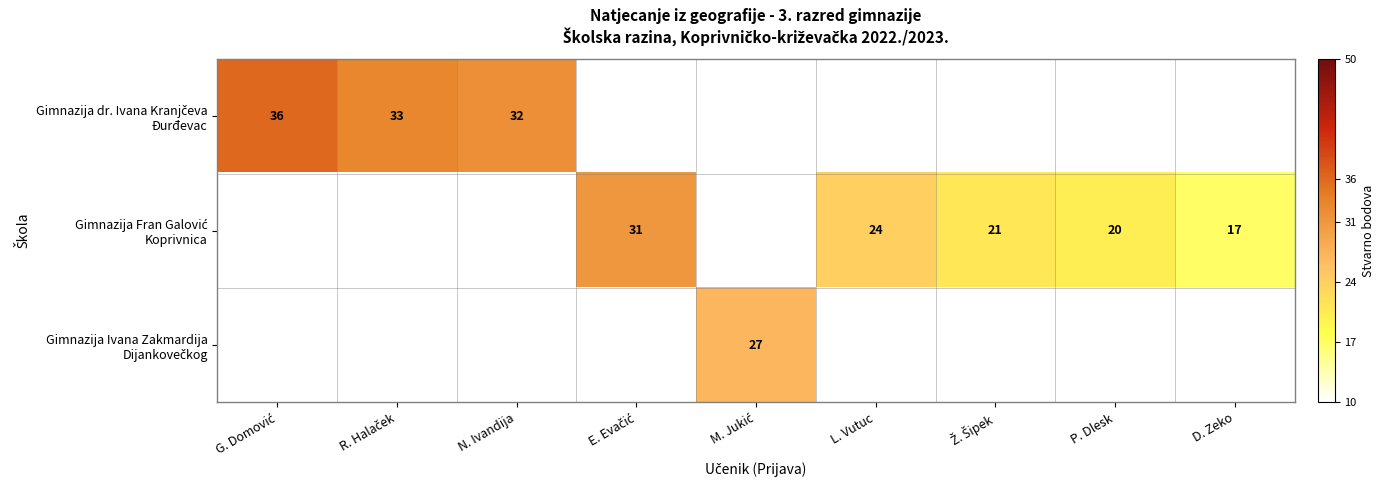

What is the sum of the Gimnazija Fran Galović Koprivnica values at P. Dlesk and L. Vutuc?

44.0